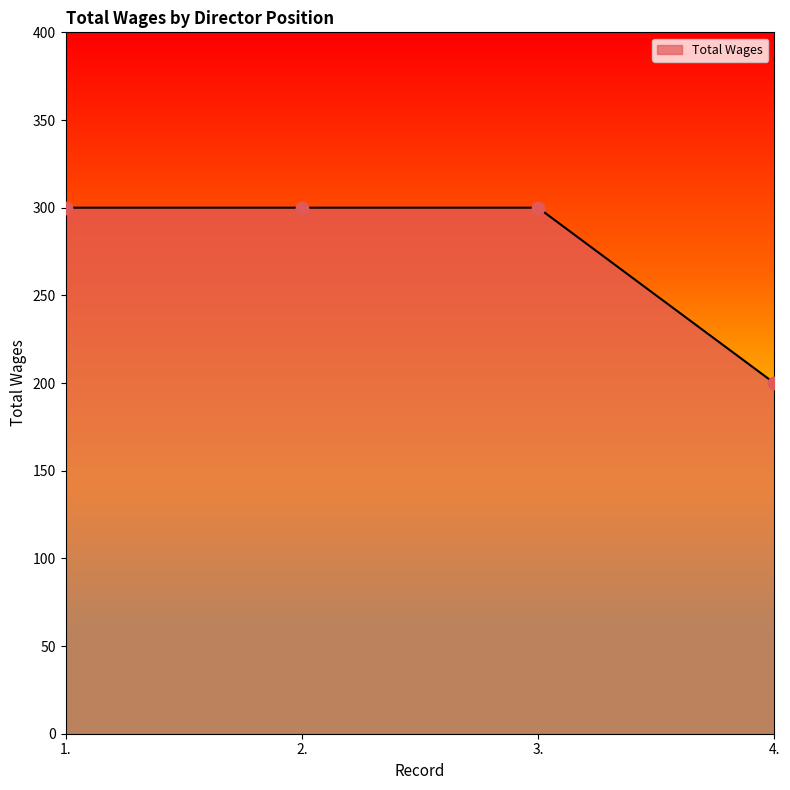

Approximately how many times larger is the value at 3. compared to 1.?

1.0